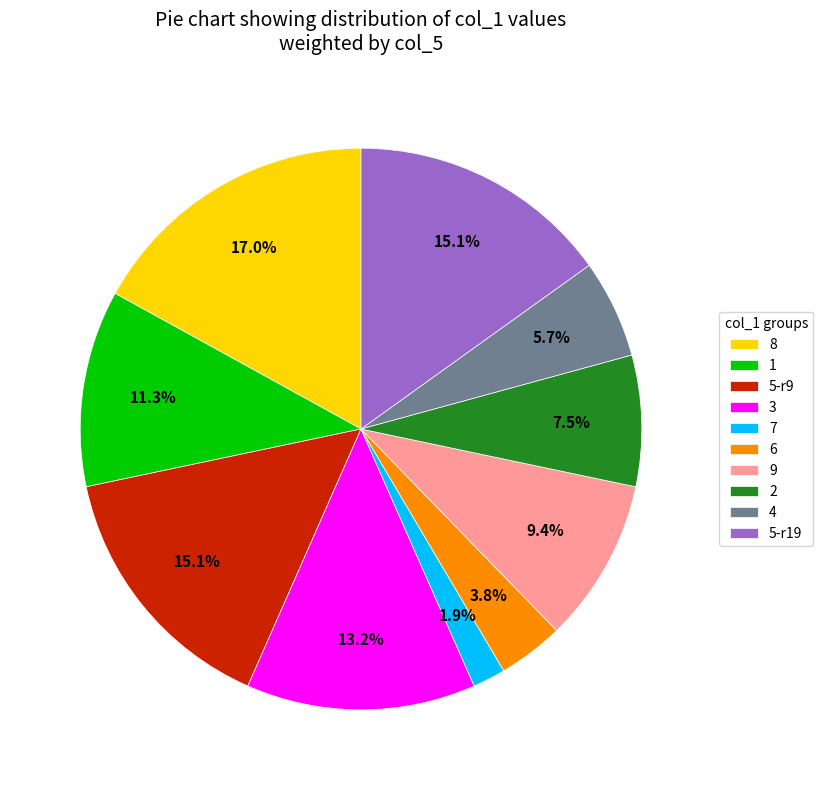

Is it true that 3 is 23% of the pie?

False